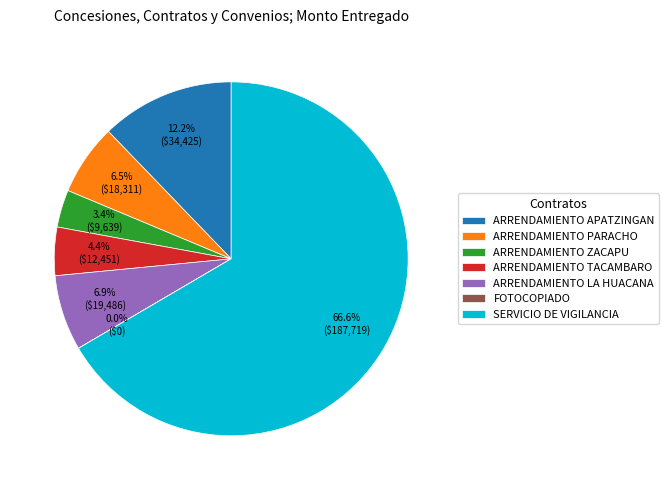

Which slice is the largest?

SERVICIO DE VIGILANCIA